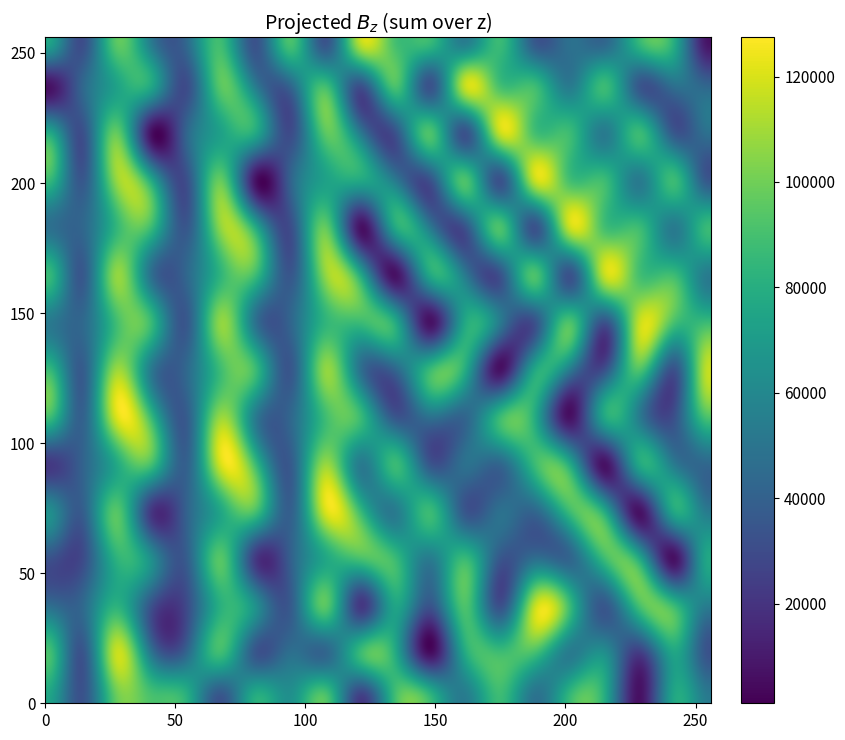

At which category does the chart reach its minimum across all series?

17